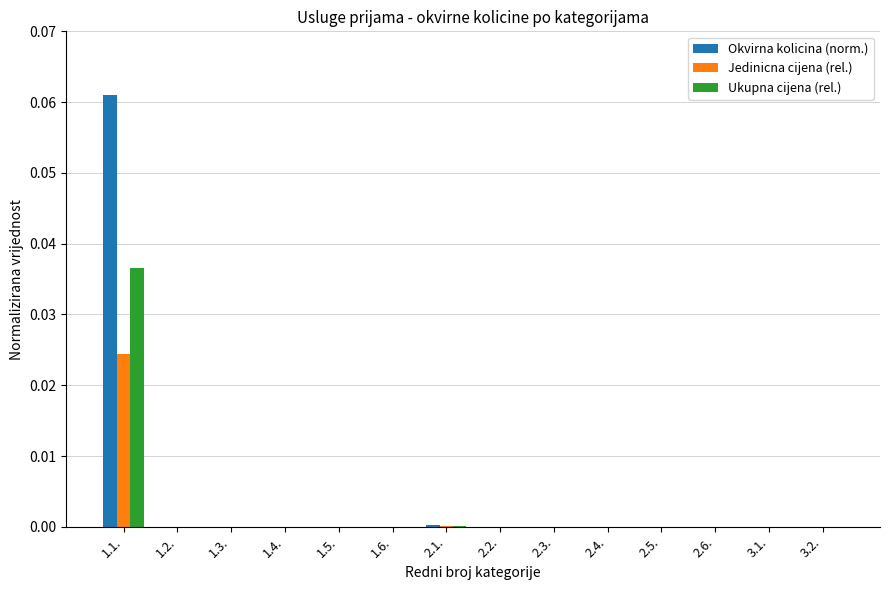

Which category has the highest value in the Ukupna cijena (rel.) series?

1.1.